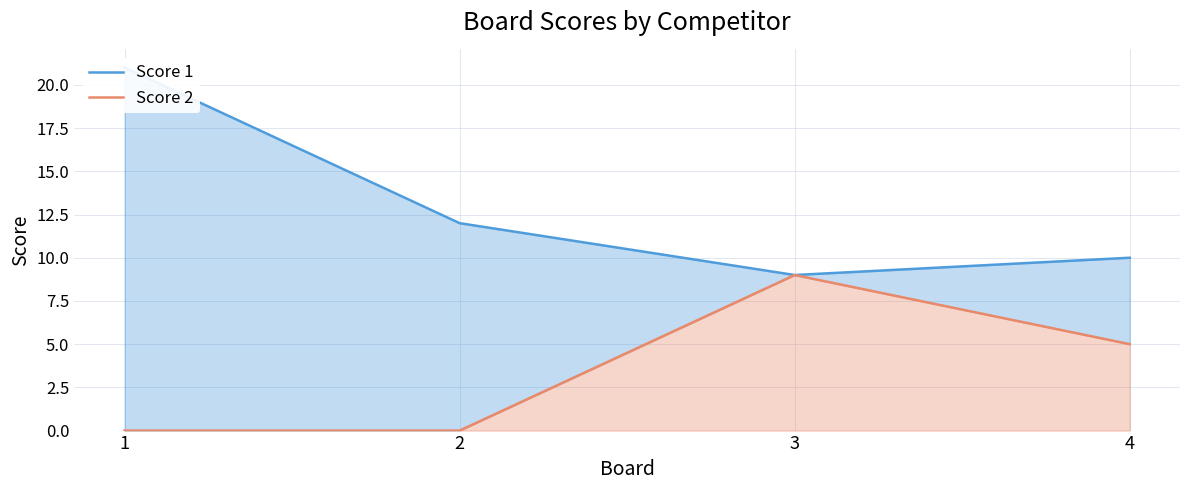

True or false: Score 2 has a value of 3 at 1.

False